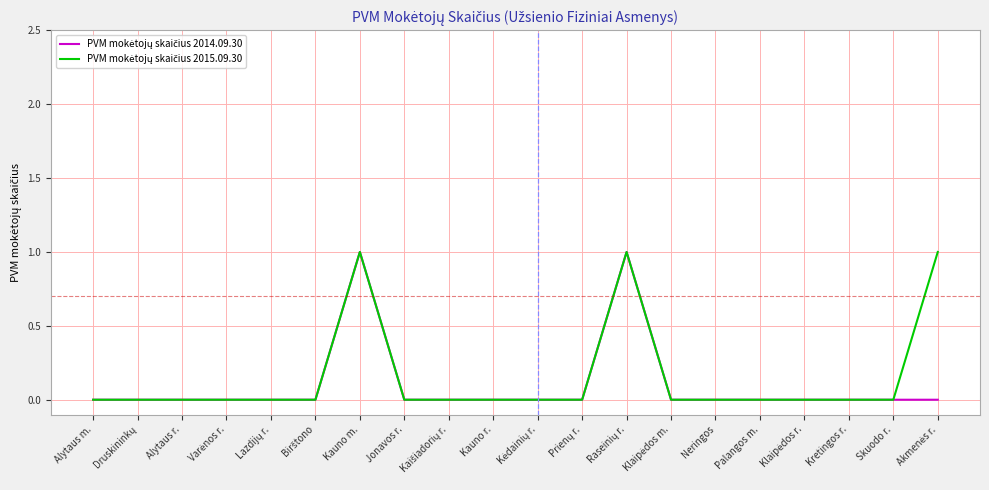

What position from the left is Kauno r.?

10